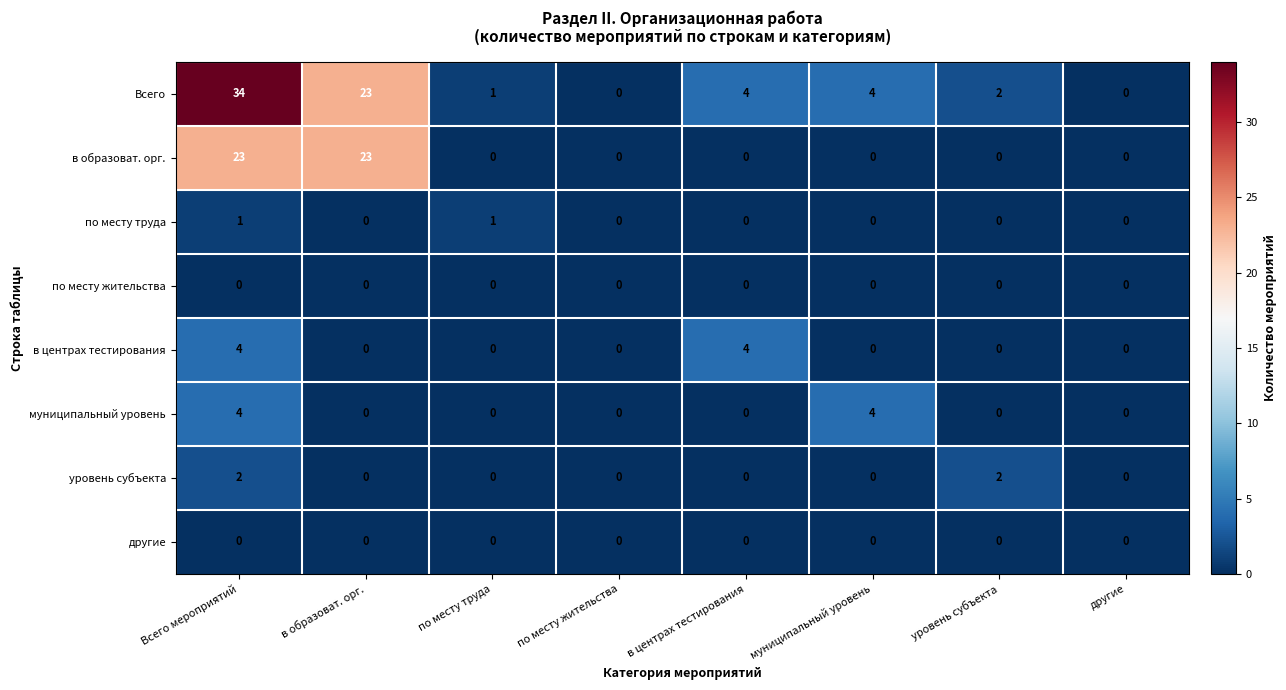

Is it true that в центрах тестирования equals 0 at уровень субъекта?

True